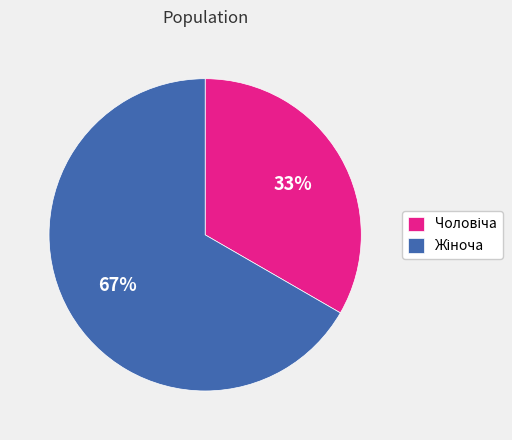

Is there a majority slice in this chart?

Yes